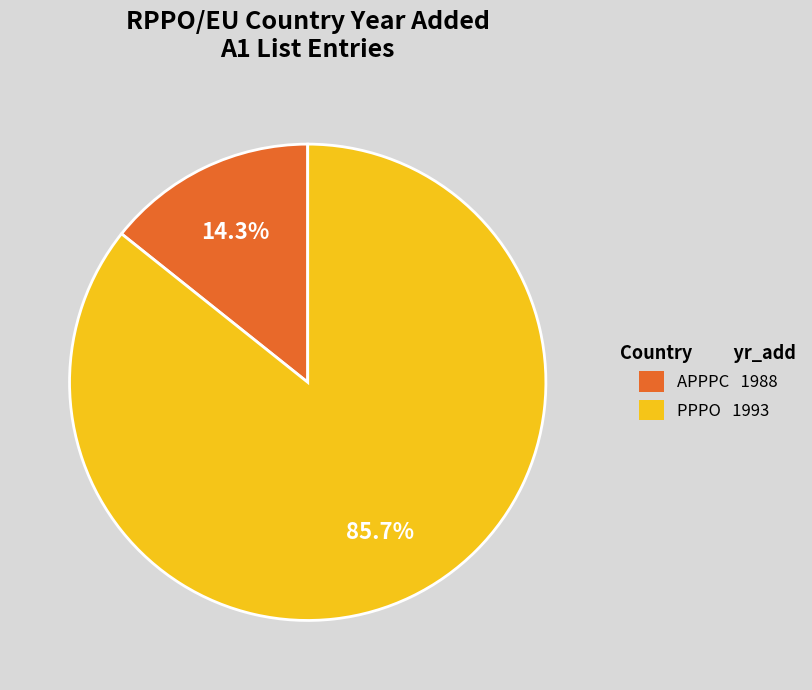

Rank the categories by value from lowest to highest.

APPPC, PPPO